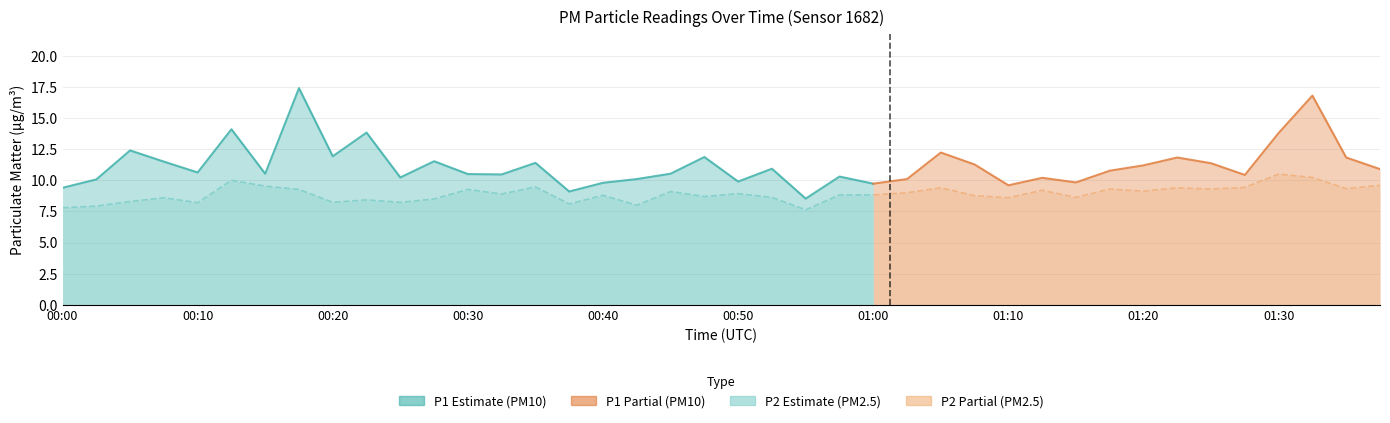

True or false: P1 and P2 intersect in this chart.

False